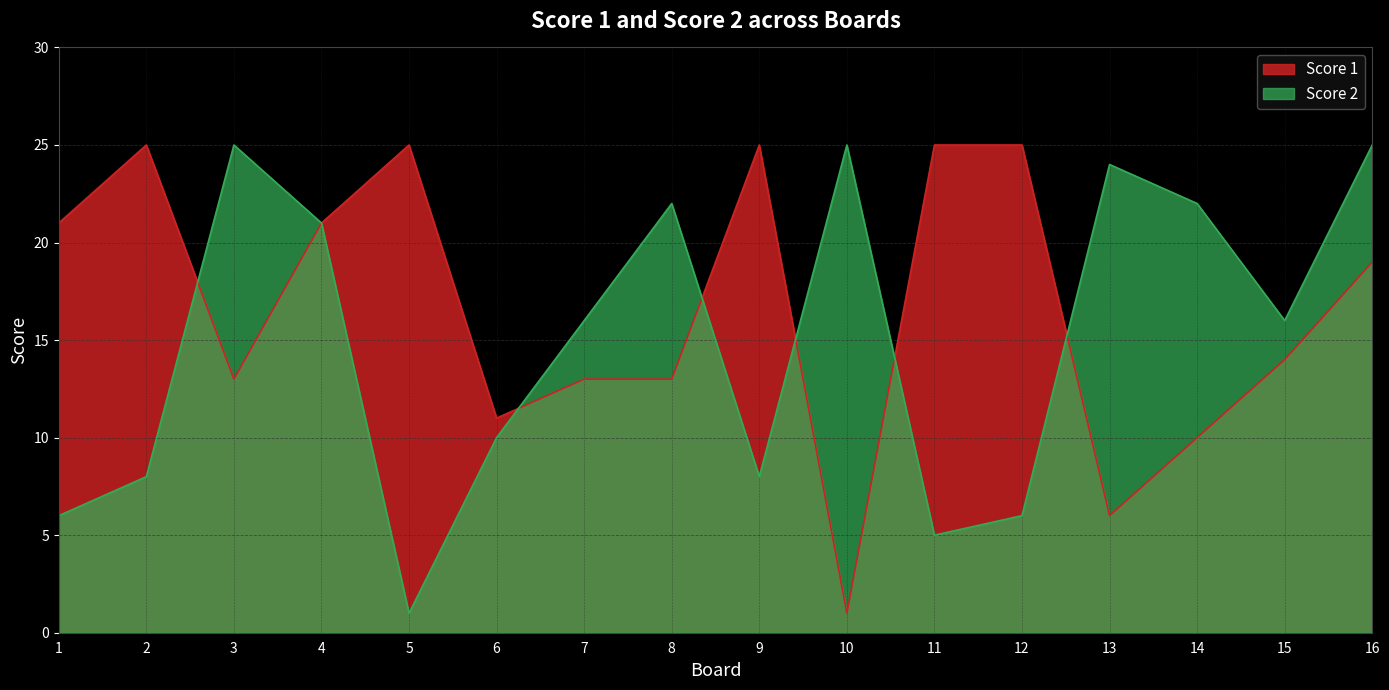

How many lines are shown in the chart?

2